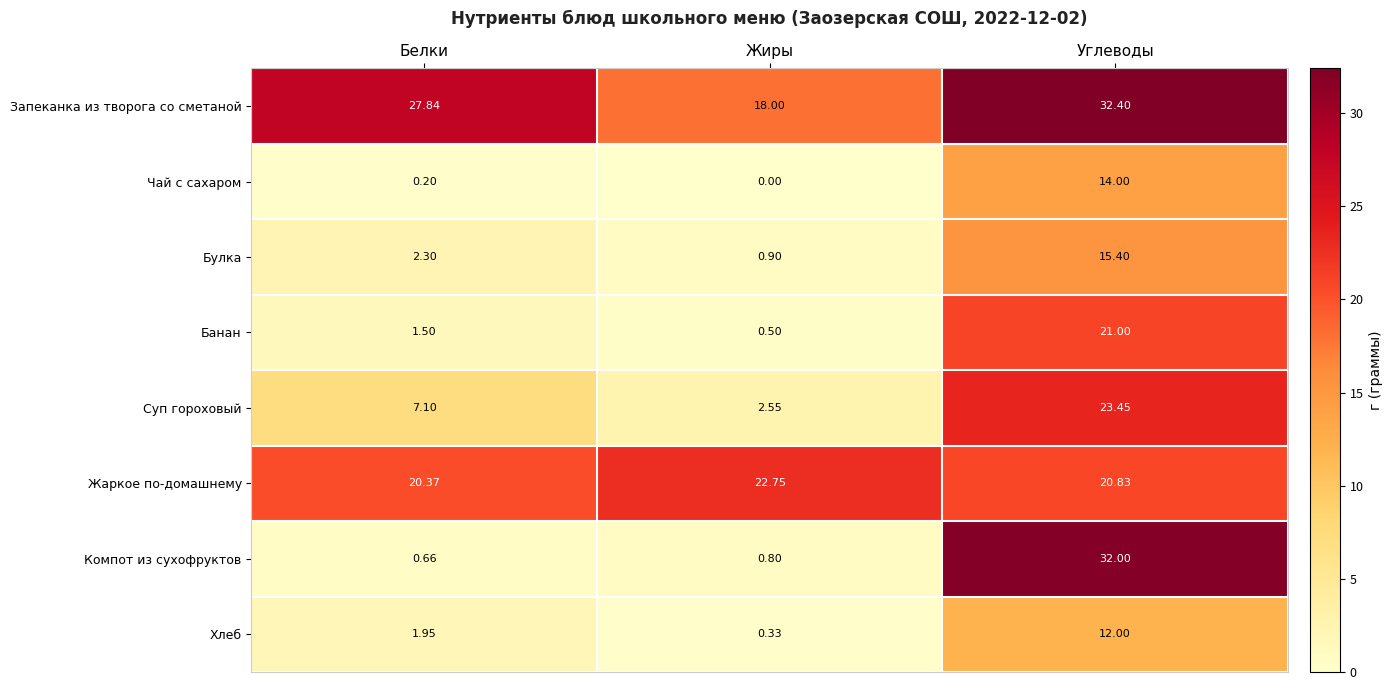

Which series has the largest range (max minus min)?

Компот из сухофруктов